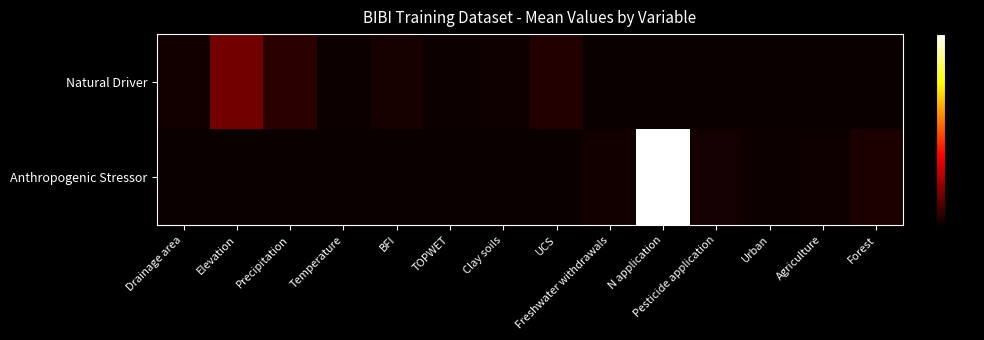

Reading left to right, transcribe all the data shown in this chart.

Natural Driver: Drainage area=0.0	Elevation=0.3	Precipitation=0.1	Temperature=0.0	BFI=0.0	TOPWET=0.0	Clay soils=0.0	UCS=0.1	Freshwater withdrawals=0.0	N application=0.0	Pesticide application=0.0	Urban=0.0	Agriculture=0.0	Forest=0.0
Anthropogenic Stressor: Drainage area=0.0	Elevation=0.0	Precipitation=0.0	Temperature=0.0	BFI=0.0	TOPWET=0.0	Clay soils=0.0	UCS=0.0	Freshwater withdrawals=0.0	N application=1.6	Pesticide application=0.0	Urban=0.0	Agriculture=0.0	Forest=0.0